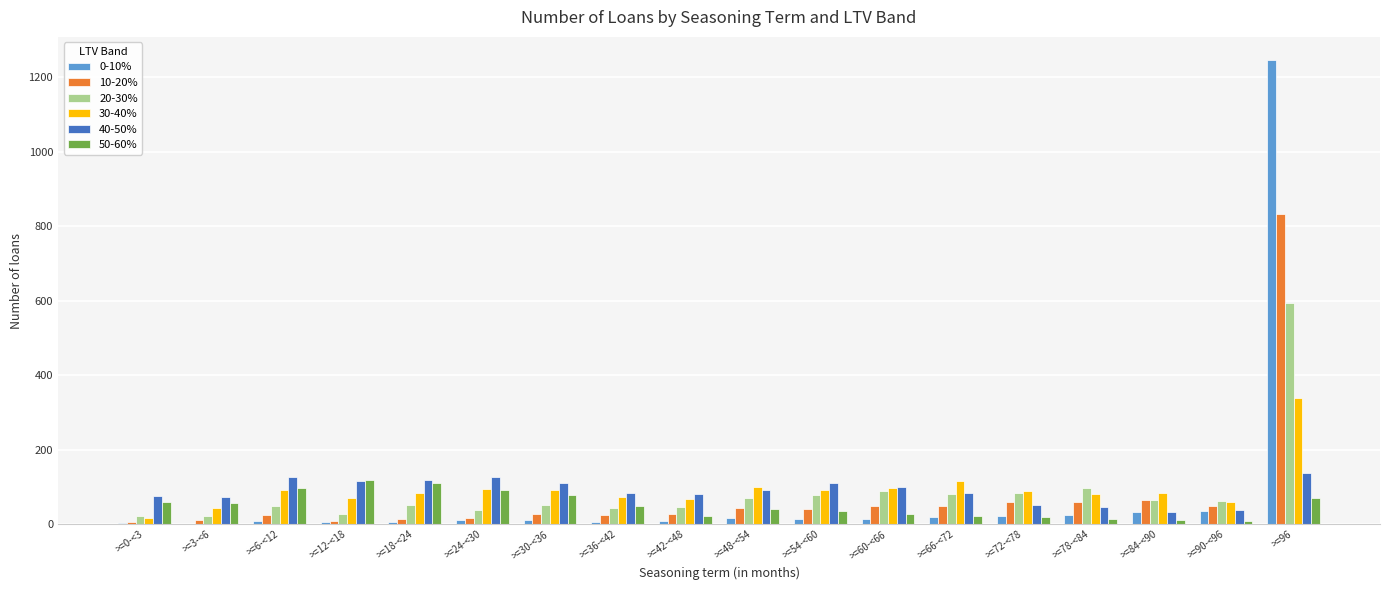

True or false: 0-10% has a value of 8 at >=6-<12.

True